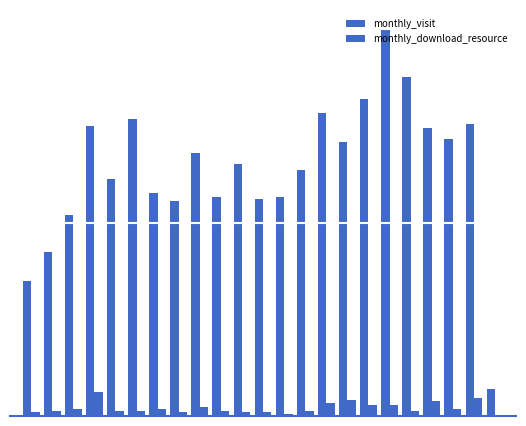

Are the bars horizontal?

No